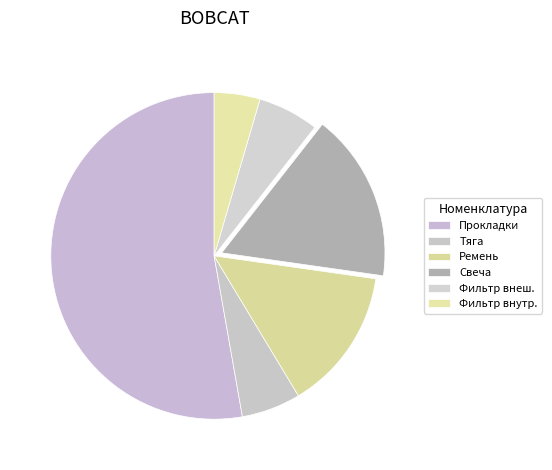

How many slices are in this pie chart?

6